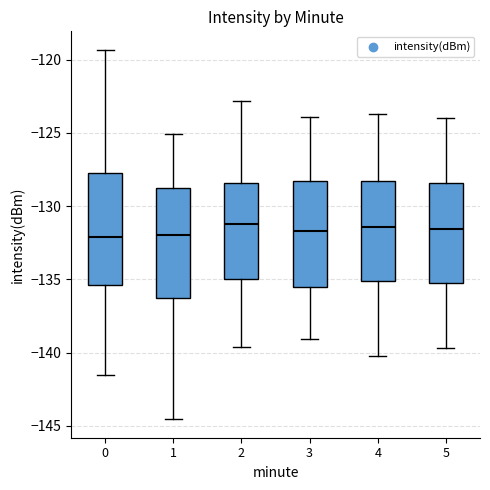

Reading left to right, read every box against the y-axis: the position of its median line, the range the box covers, and the ends of its whiskers. The values are not printed on the chart, so give them approximately, as read against the axis.

0: median -132.0, box -135.5 to -127.5, whiskers -141.5 to -119.5
1: median -132.0, box -136.5 to -128.5, whiskers -144.5 to -125.0
2: median -131.0, box -135.0 to -128.5, whiskers -139.5 to -123.0
3: median -131.5, box -135.5 to -128.5, whiskers -139.0 to -124.0
4: median -131.5, box -135.0 to -128.5, whiskers -140.0 to -123.5
5: median -131.5, box -135.5 to -128.5, whiskers -139.5 to -124.0